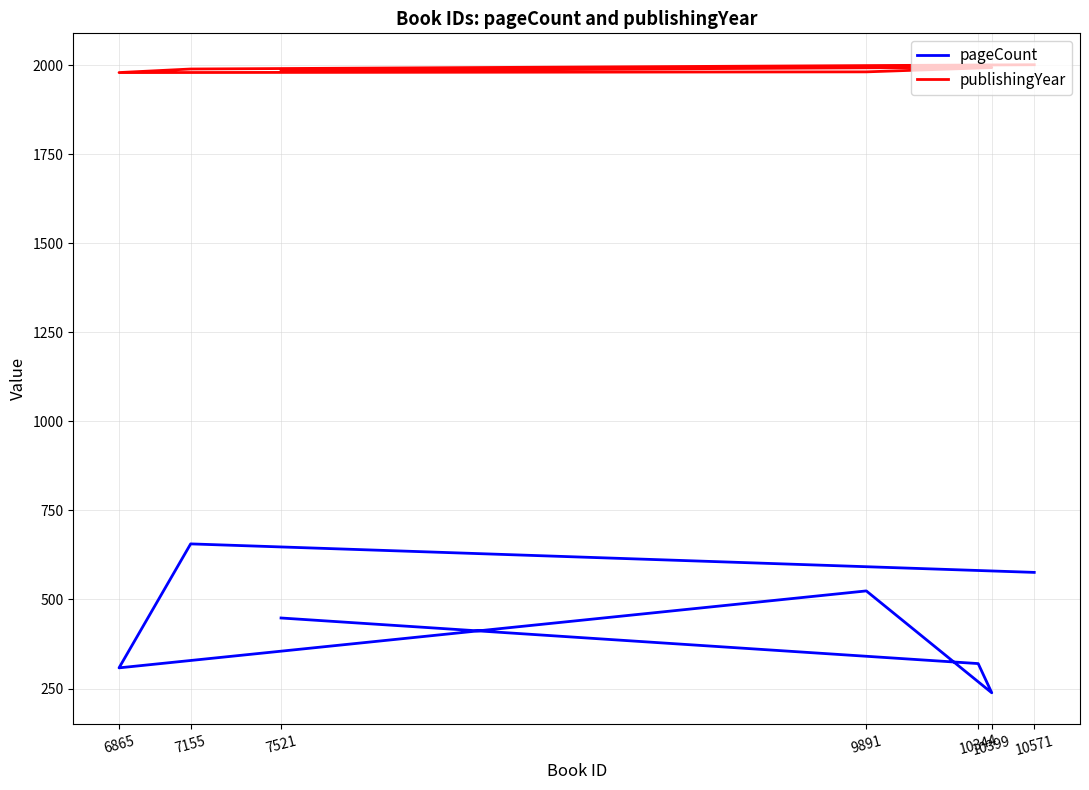

True or false: pageCount and publishingYear cross at least once.

False